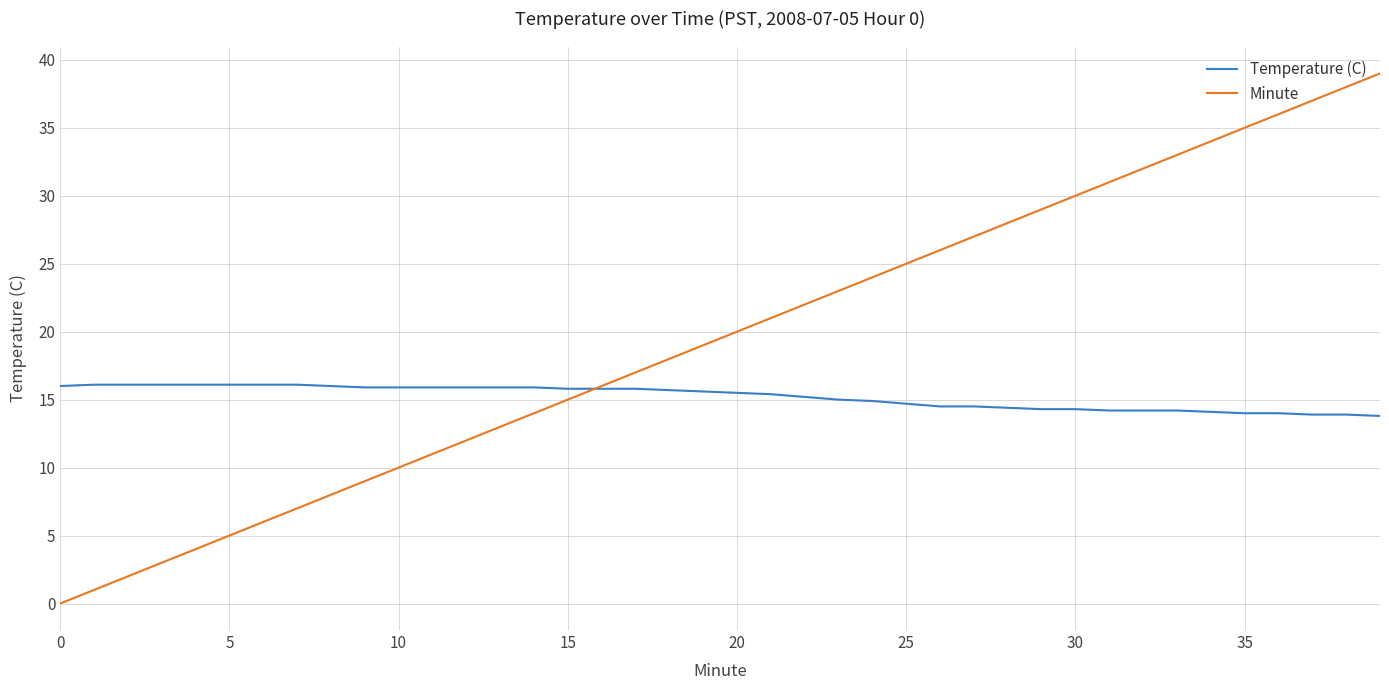

What is the difference between the second highest and second lowest values in the Minute series?

37.0